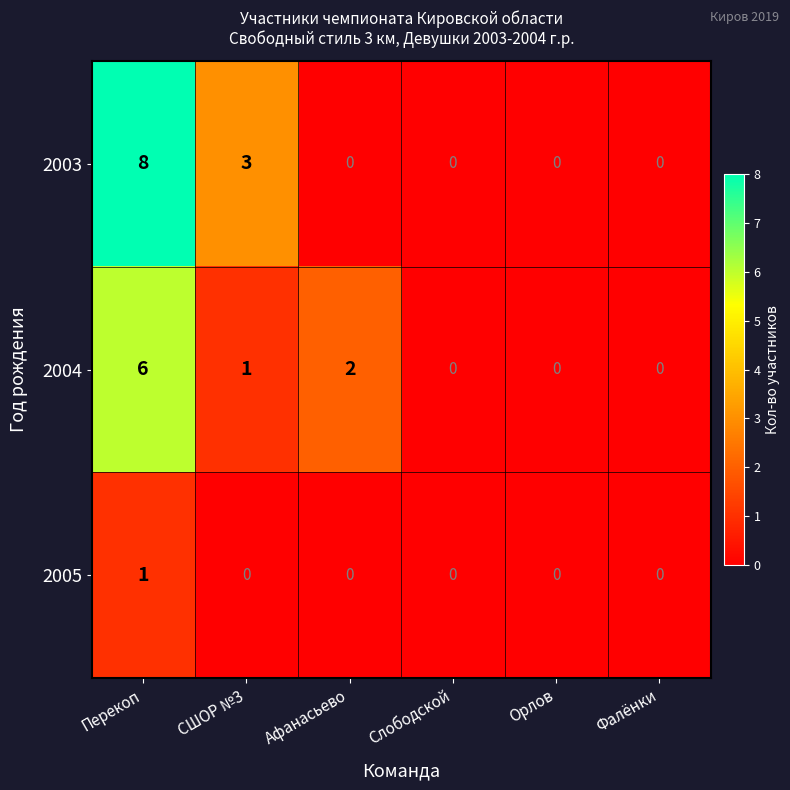

Reading left to right, transcribe all the data shown in this chart.

2003: 8	3	0	0	0	0
2004: 6	1	2	0	0	0
2005: 1	0	0	0	0	0